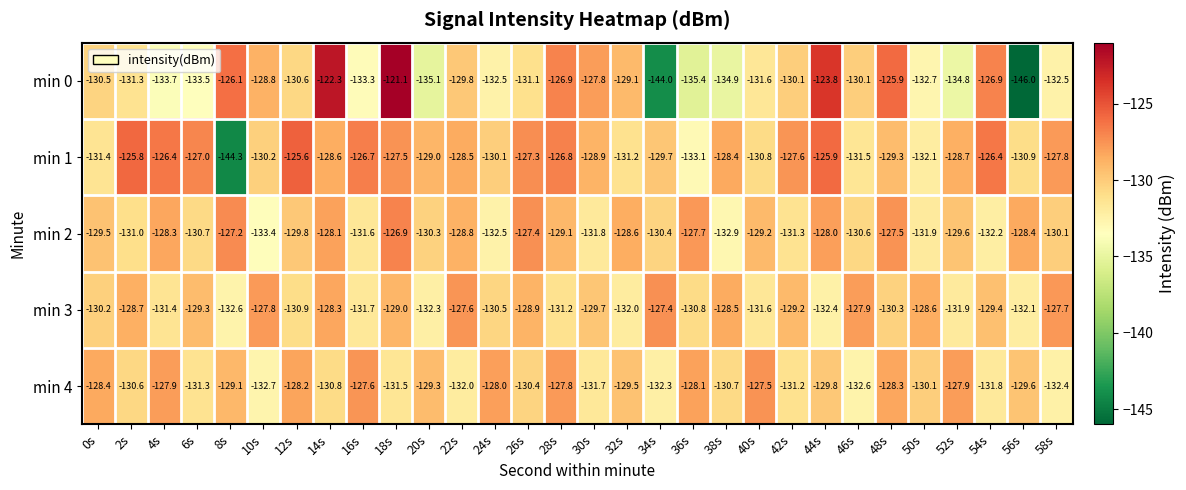

Is it true that min 3 equals -175.1 at 56s?

False